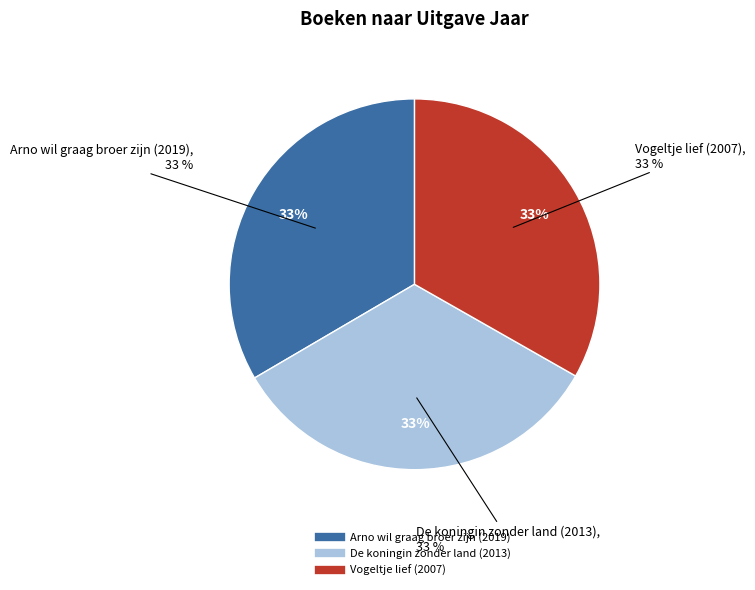

Does any single category account for the majority?

No